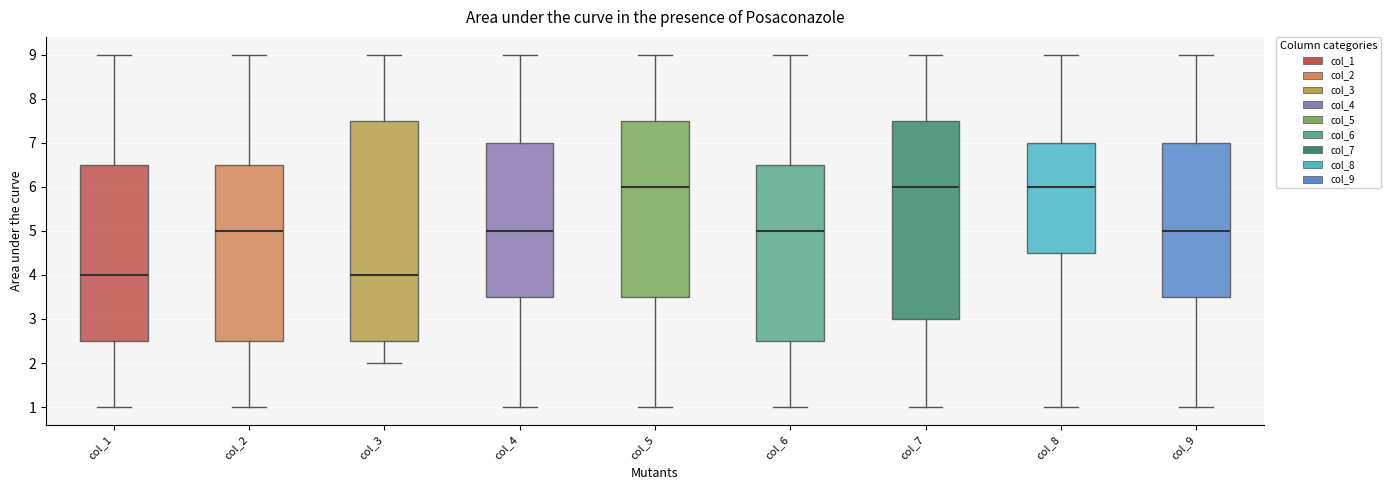

Which box is the tallest, from its lower edge to its upper edge?

col_3